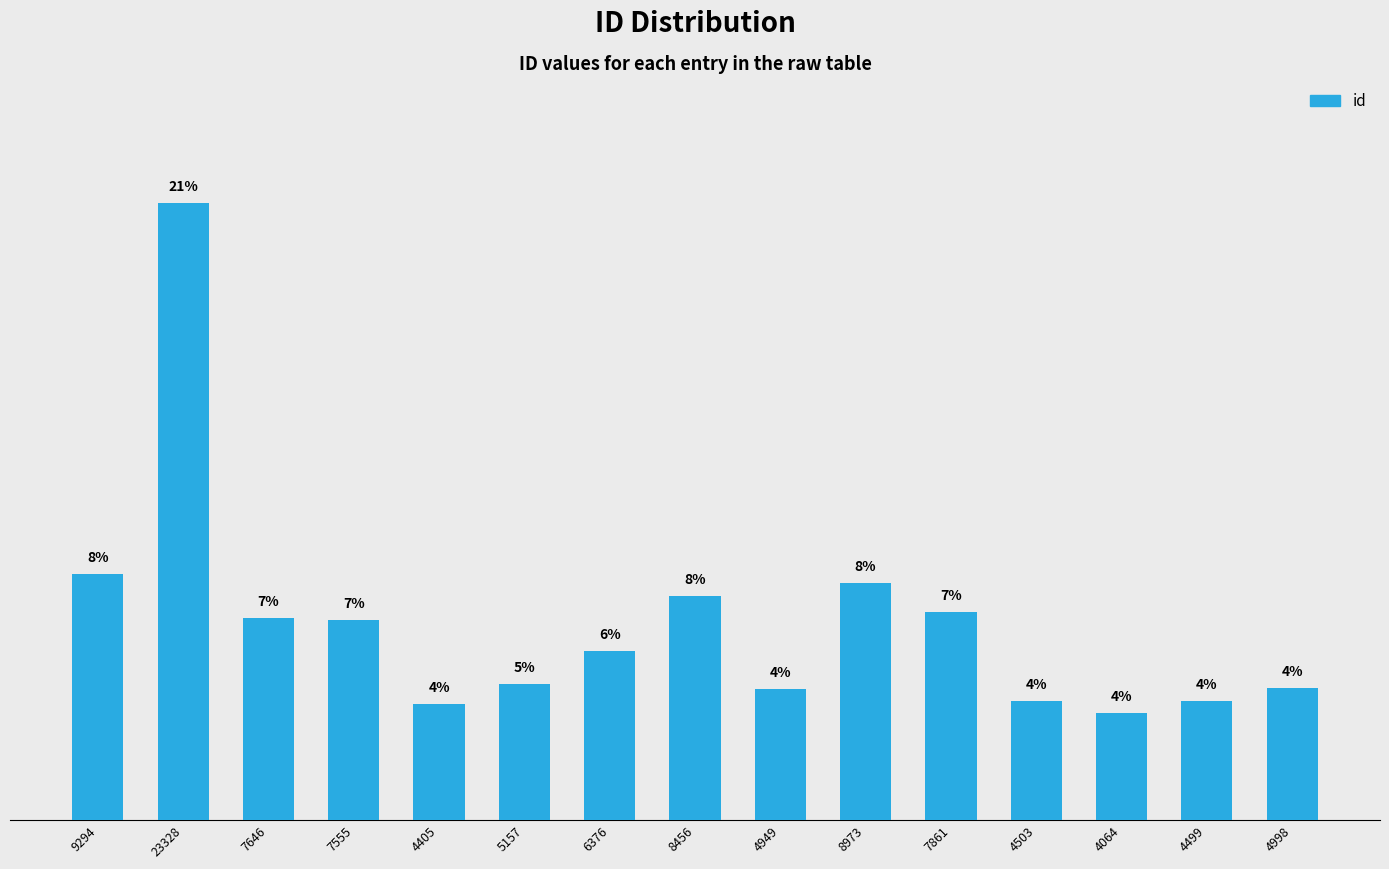

Reading left to right, extract all data points from this chart.

8.3	20.8	6.8	6.7	3.9	4.6	5.7	7.5	4.4	8.0	7.0	4.0	3.6	4.0	4.5